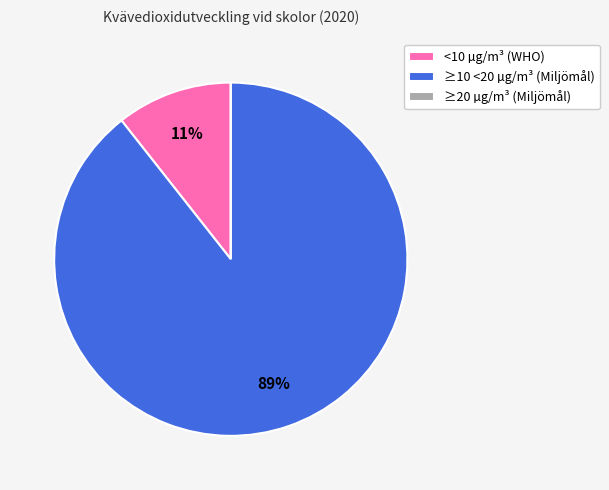

To the nearest percent, what is the average slice percentage?

33%